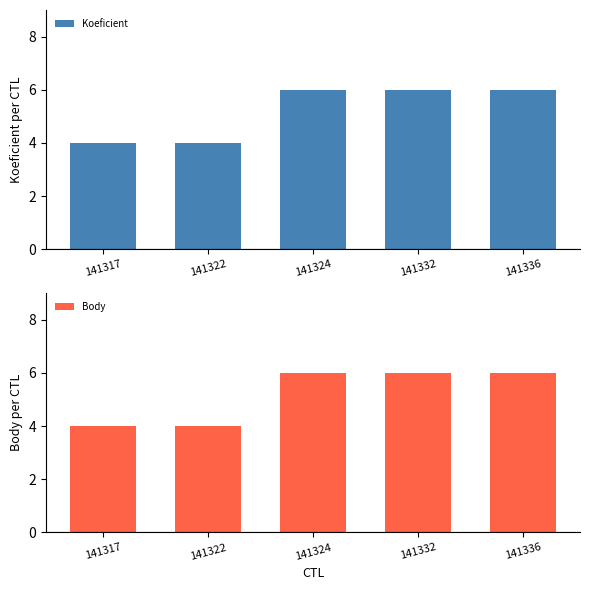

What is the maximum value shown in the chart?

6